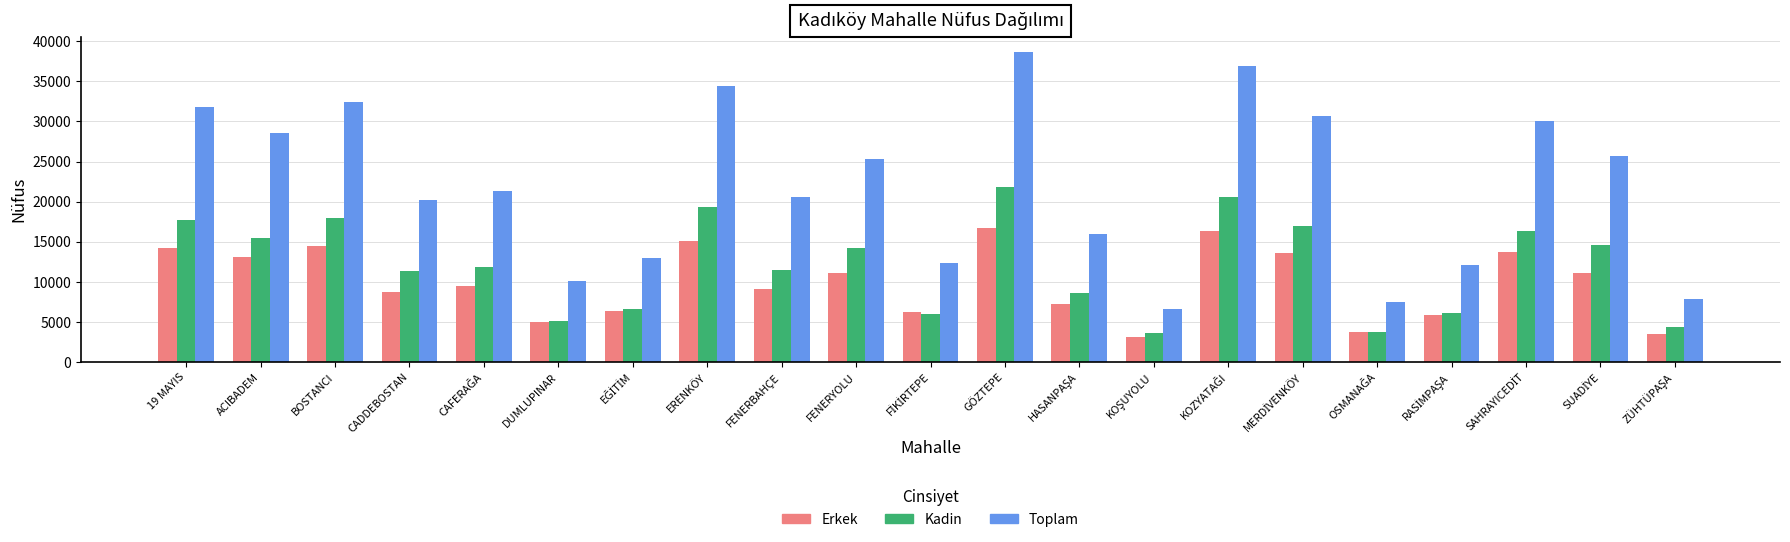

What is the value of the Kadin bar at the 17th from the left?

3784